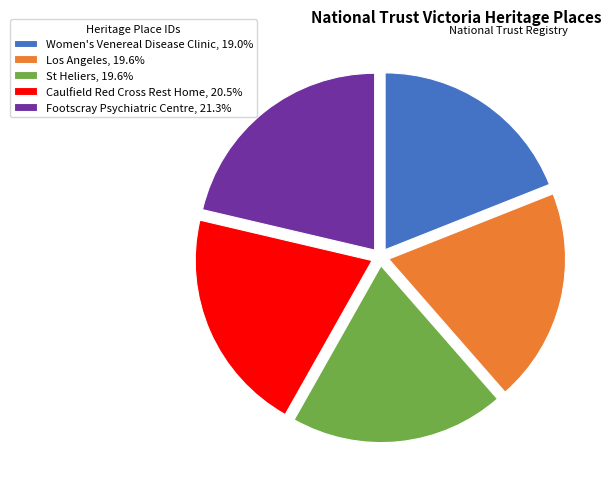

What is the largest slice in the pie chart?

Footscray Psychiatric Centre